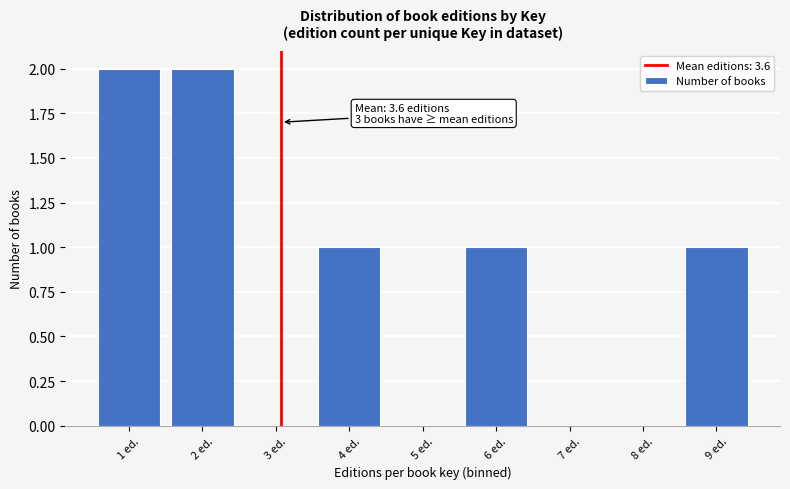

Reading left to right, what are all the values shown in this chart?

1 ed.=2	2 ed.=2	3 ed.=0	4 ed.=1	5 ed.=0	6 ed.=1	7 ed.=0	8 ed.=0	9 ed.=1